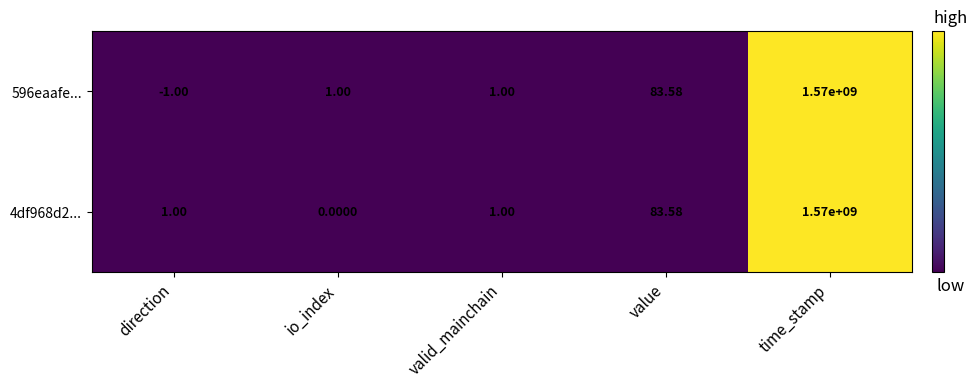

Is the value of 596eaafe... at value greater than the value of 4df968d2... at valid_mainchain?

Yes